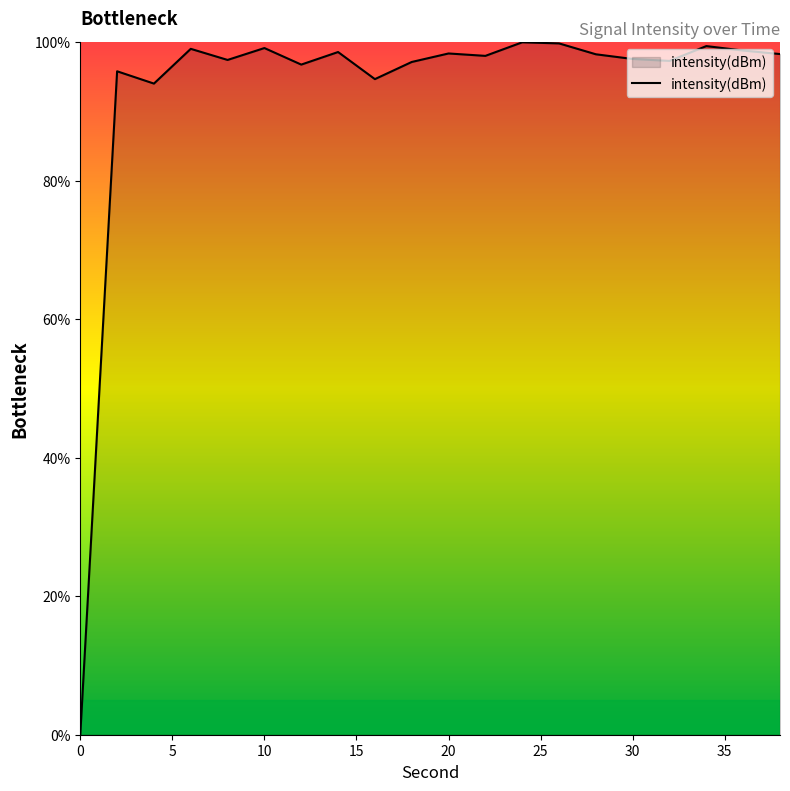

What is the maximum value shown in the chart?

100.0